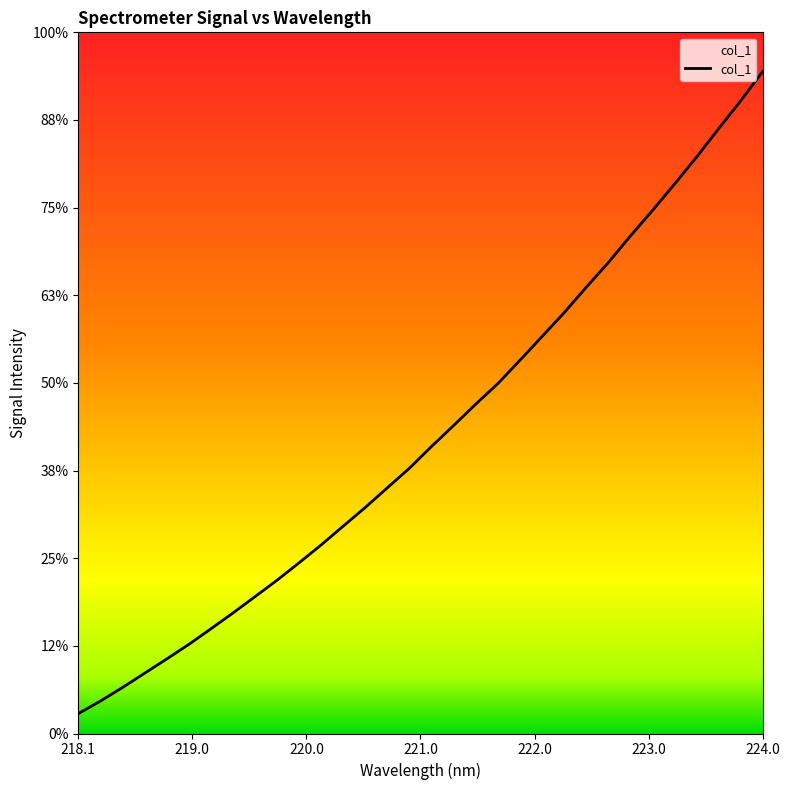

Does the chart display data point markers on the line(s)?

No